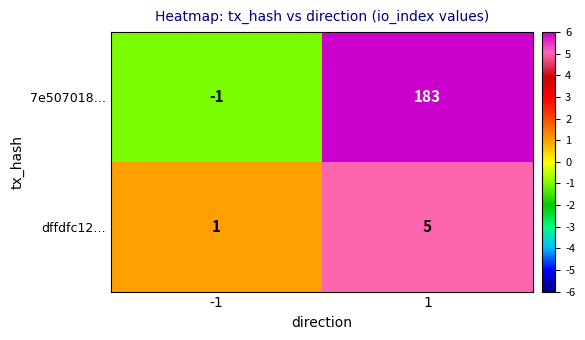

List the series in order of their peak value, highest first.

7e507018…, dffdfc12…